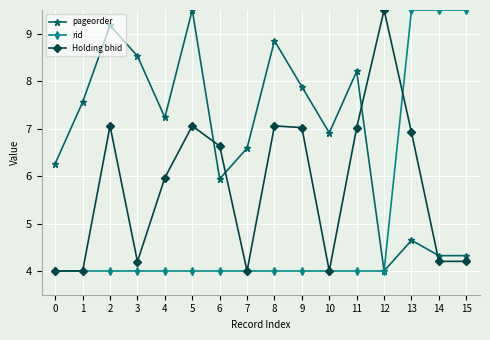

Between 2 and 3, which series saw the biggest shift?

Holding bhid